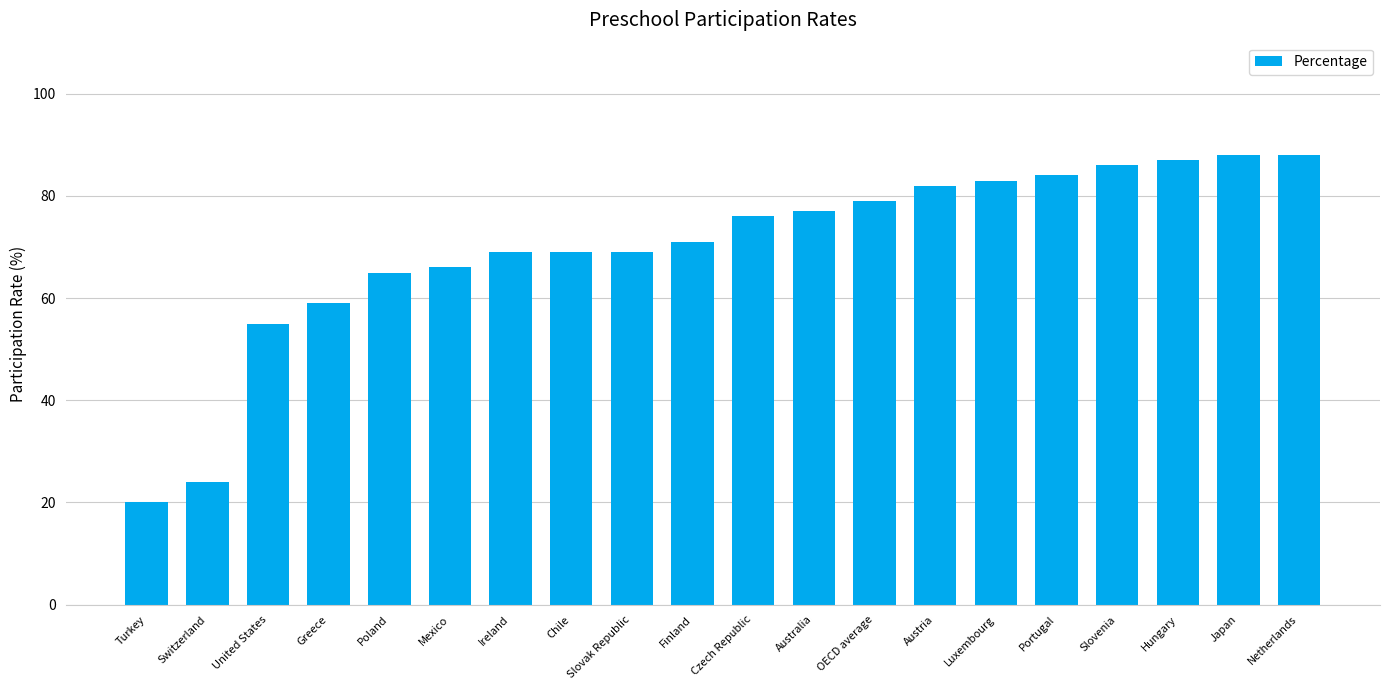

How many values are below 76?

10